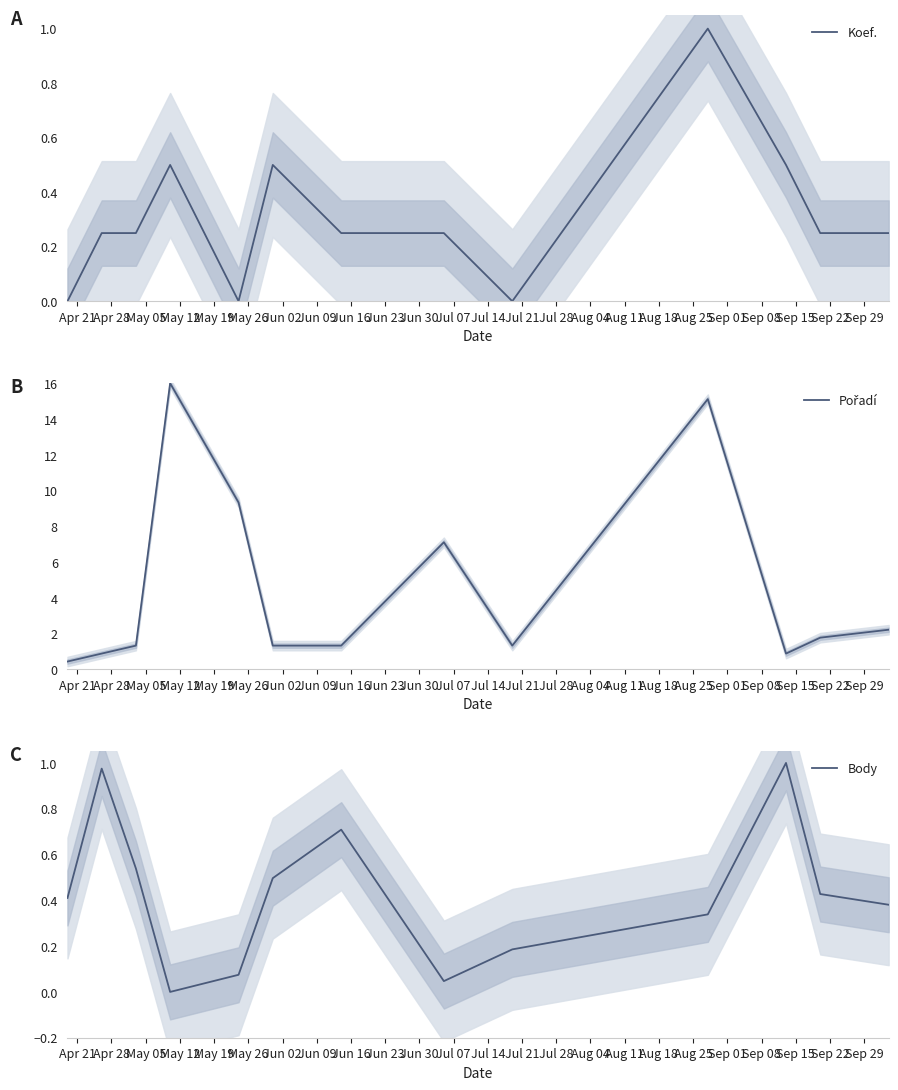

Count the number of categories in the chart.

13